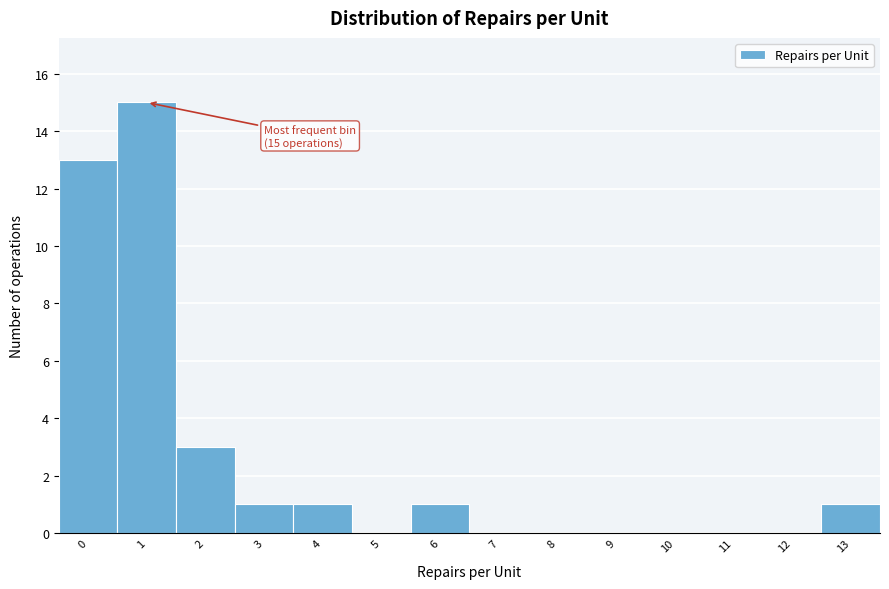

Reading left to right, list all the values displayed in this chart.

0=13	1=15	2=3	3=1	4=1	5=0	6=1	7=0	8=0	9=0	10=0	11=0	12=0	13=1